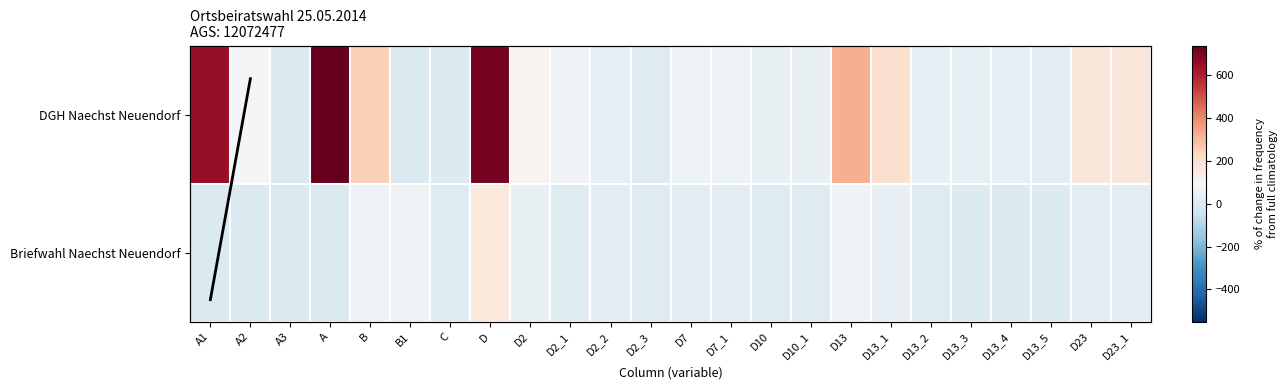

At how many categories does at least one series exceed 732?

1